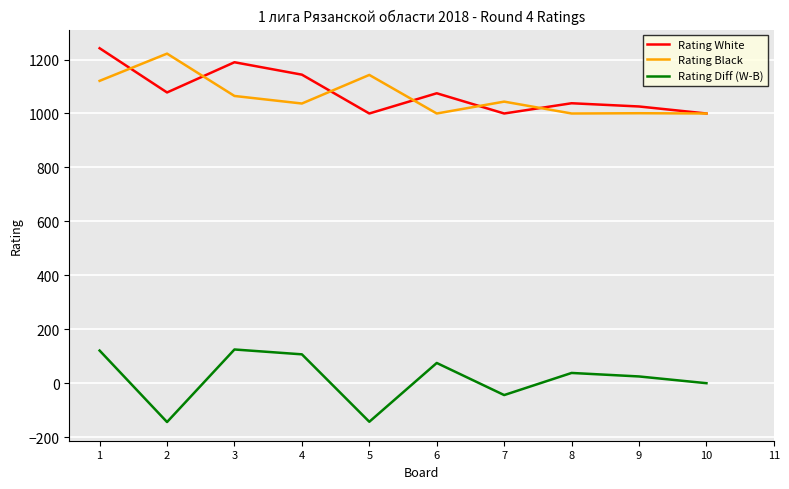

Which series has the largest range (max minus min)?

Rating Diff (W-B)